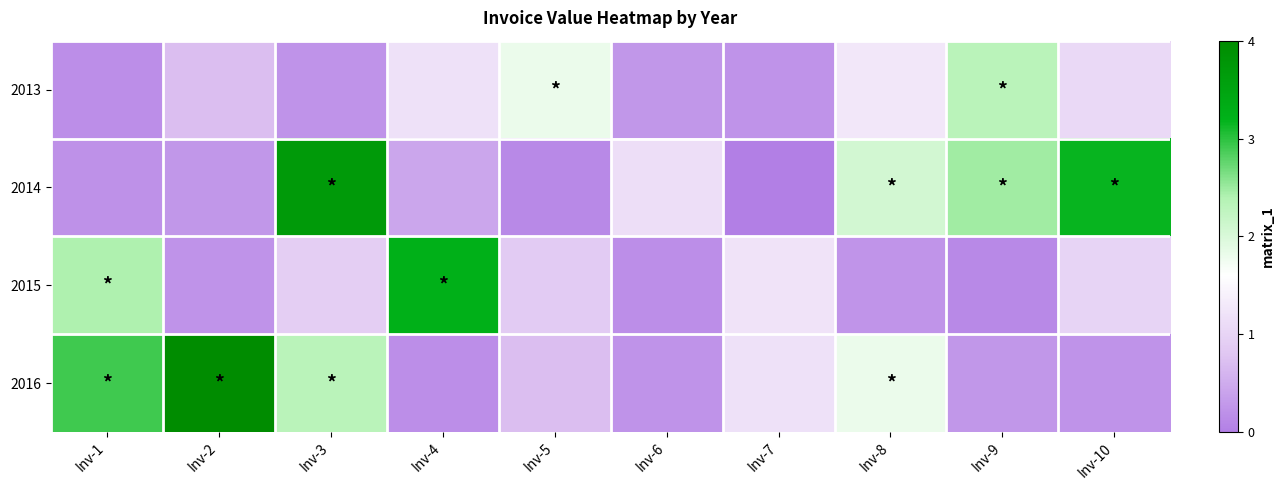

List the series in order of their peak value, lowest first.

2013, 2015, 2014, 2016